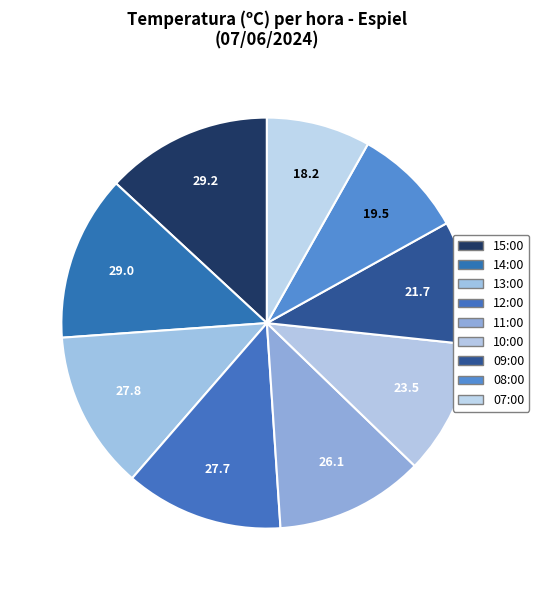

Is there any slice that represents more than half of the pie?

No